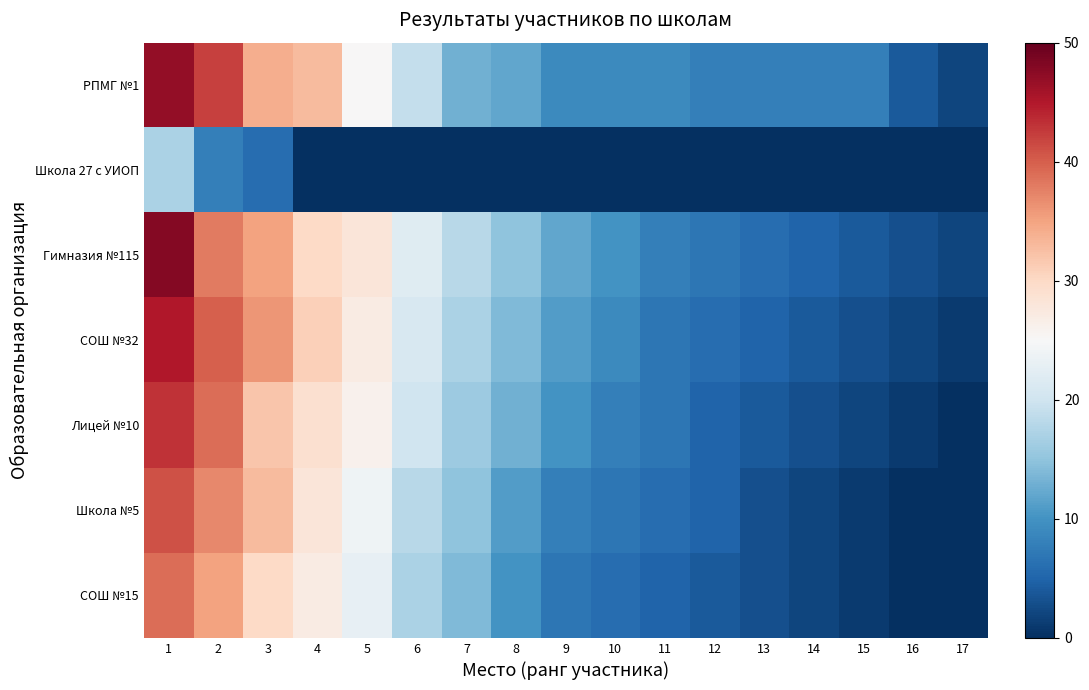

How many data points does each series have?

17